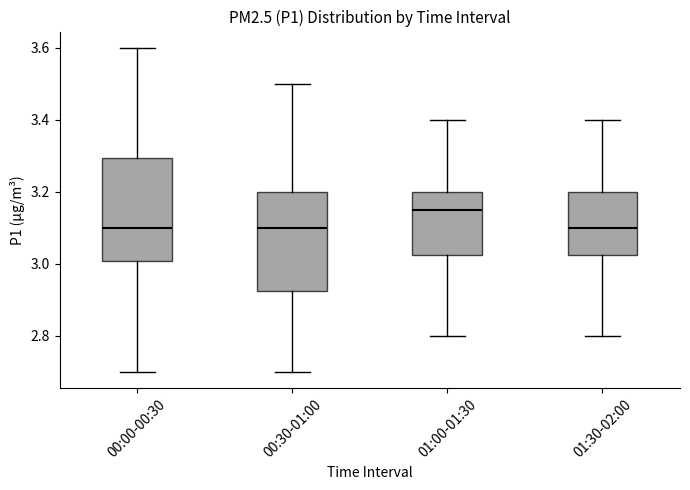

Reading left to right, transcribe this box plot: for each box, give where its median line is, the range the box spans, and where its two whiskers end, as read against the y-axis. The values are not printed on the chart, so give them approximately, as read against the axis.

00:00-00:30: median 3.10, box 3.00 to 3.30, whiskers 2.70 to 3.60
00:30-01:00: median 3.10, box 2.92 to 3.20, whiskers 2.70 to 3.50
01:00-01:30: median 3.16, box 3.02 to 3.20, whiskers 2.80 to 3.40
01:30-02:00: median 3.10, box 3.02 to 3.20, whiskers 2.80 to 3.40